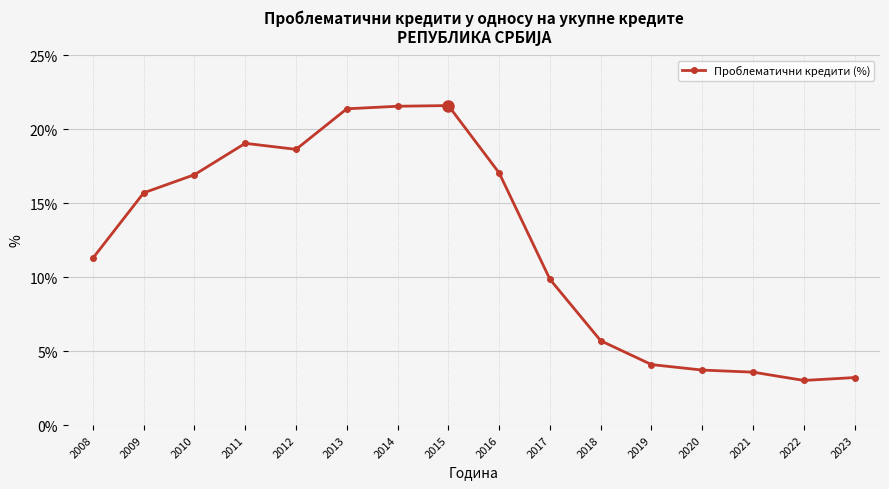

True or false: the data has more than 1 interior local peaks.

True